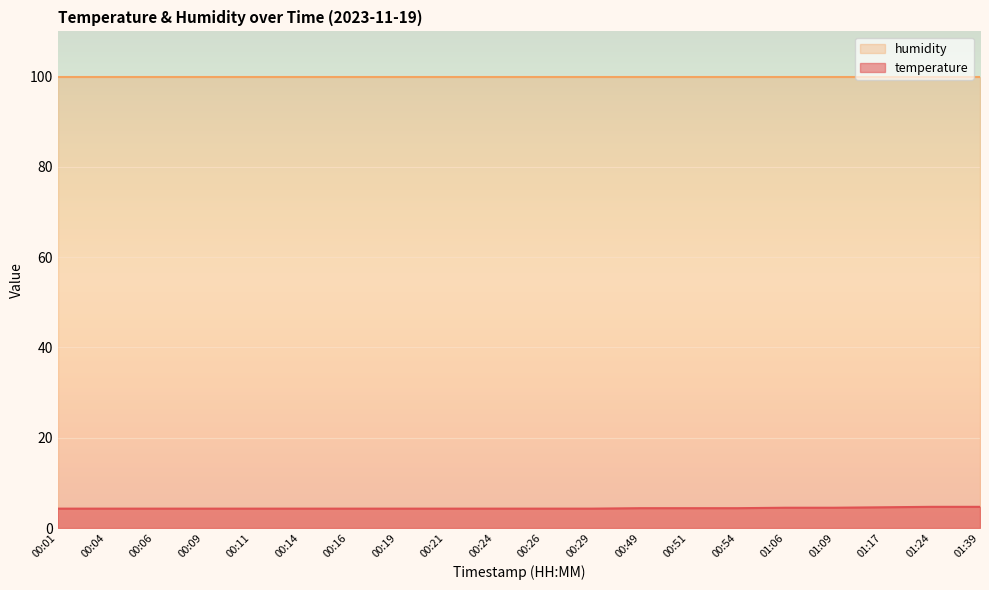

Rank the categories by value from highest to lowest.

01:24, 01:39, 01:17, 01:06, 01:09, 00:49, 00:51, 00:54, 00:01, 00:04, 00:06, 00:09, 00:11, 00:14, 00:16, 00:19, 00:21, 00:24, 00:26, 00:29